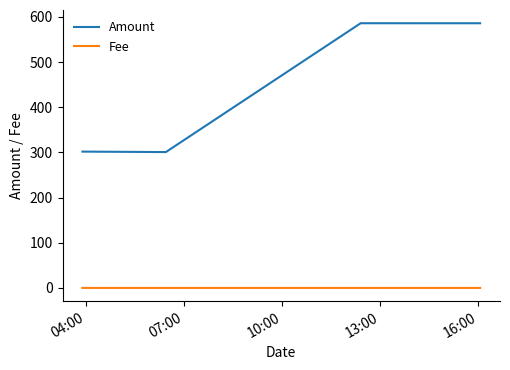

What is the difference between the maximum and minimum values in the Amount series?

285.3